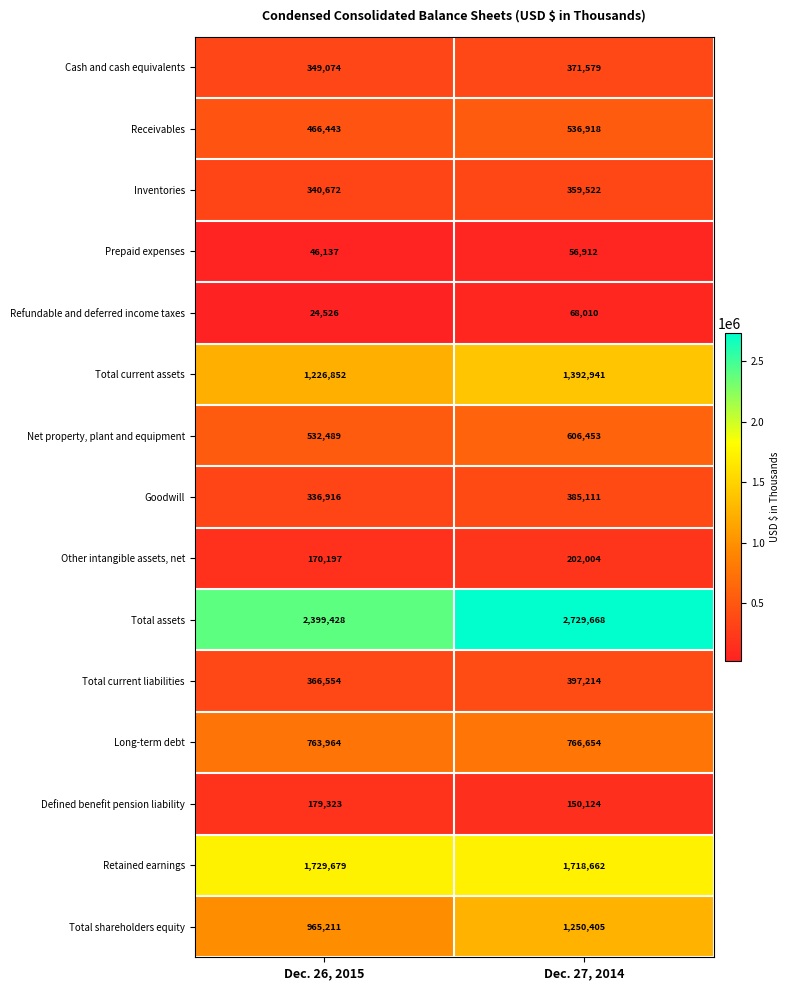

List the labels in order of Inventories value, largest first.

Dec. 27, 2014, Dec. 26, 2015